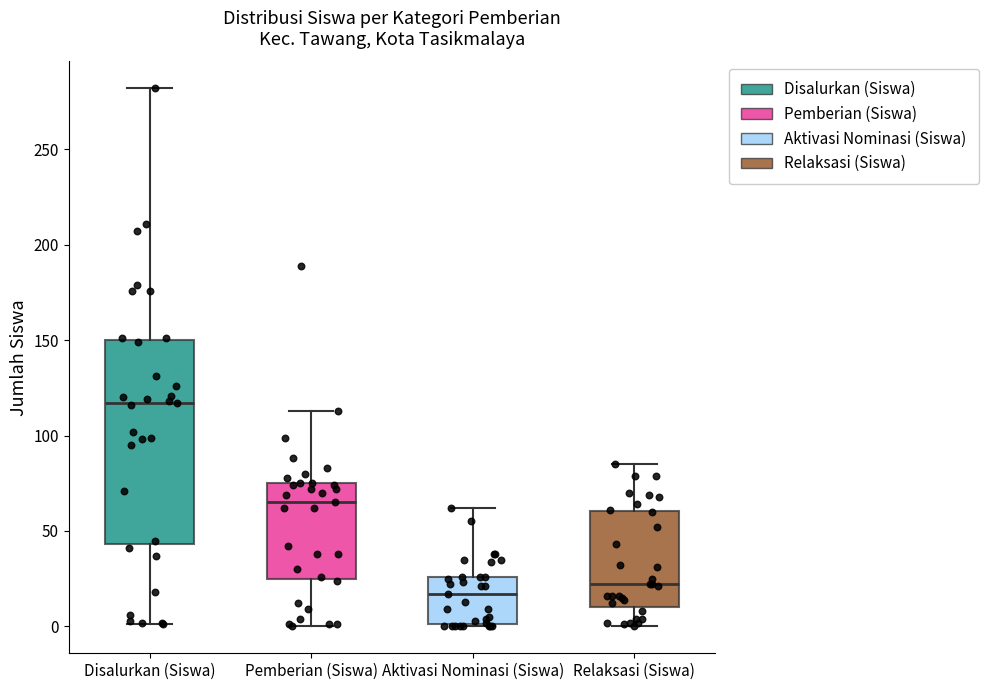

Reading left to right, transcribe this box plot: for each box, give where its median line is, the range the box spans, and where its two whiskers end, as read against the y-axis. The values are not printed on the chart, so give them approximately, as read against the axis.

Disalurkan (Siswa): median 115, box 45 to 150, whiskers 0 to 280
Pemberian (Siswa): median 65, box 25 to 75, whiskers 0 to 115
Aktivasi Nominasi (Siswa): median 15, box 0 to 25, whiskers 0 to 60
Relaksasi (Siswa): median 20, box 10 to 60, whiskers 0 to 85